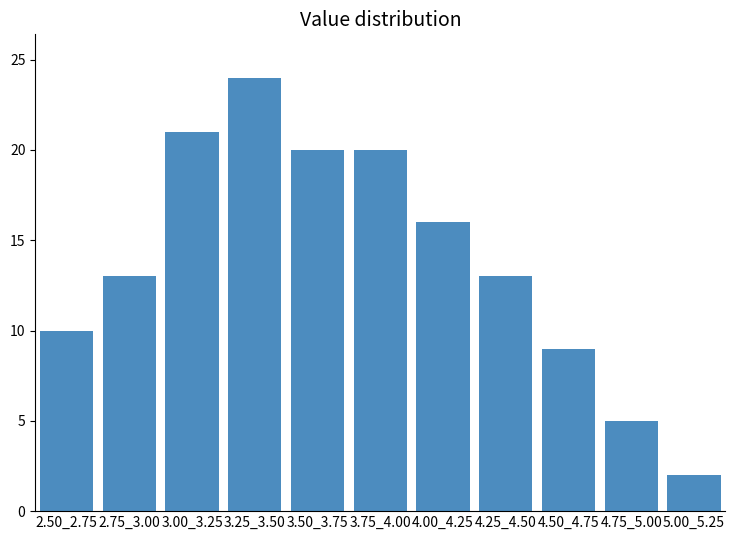

Reading left to right, extract all data points from this chart.

2.50_2.75=10	2.75_3.00=13	3.00_3.25=21	3.25_3.50=24	3.50_3.75=20	3.75_4.00=20	4.00_4.25=16	4.25_4.50=13	4.50_4.75=9	4.75_5.00=5	5.00_5.25=2